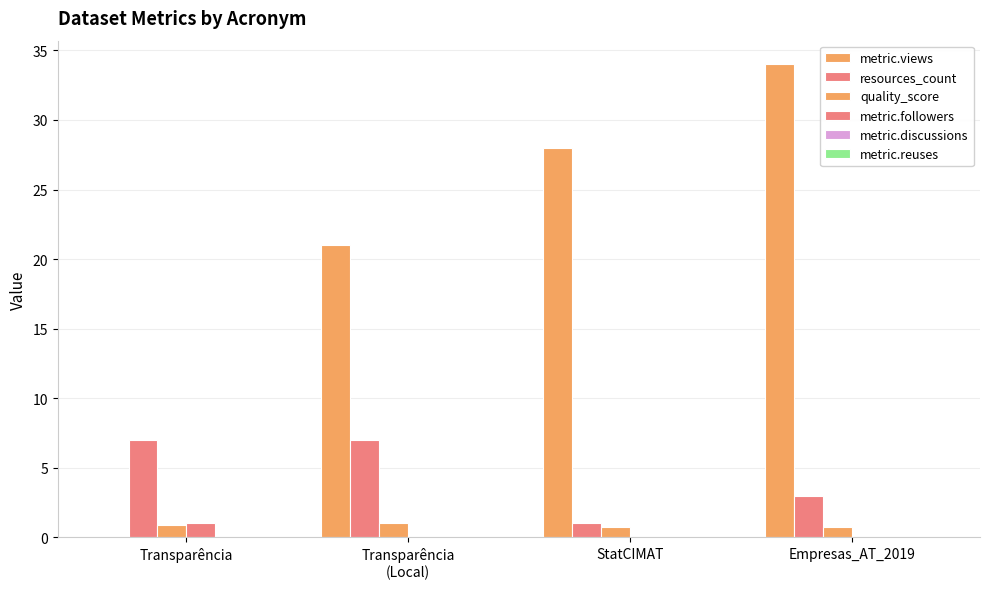

Does the chart contain stacked bars?

No